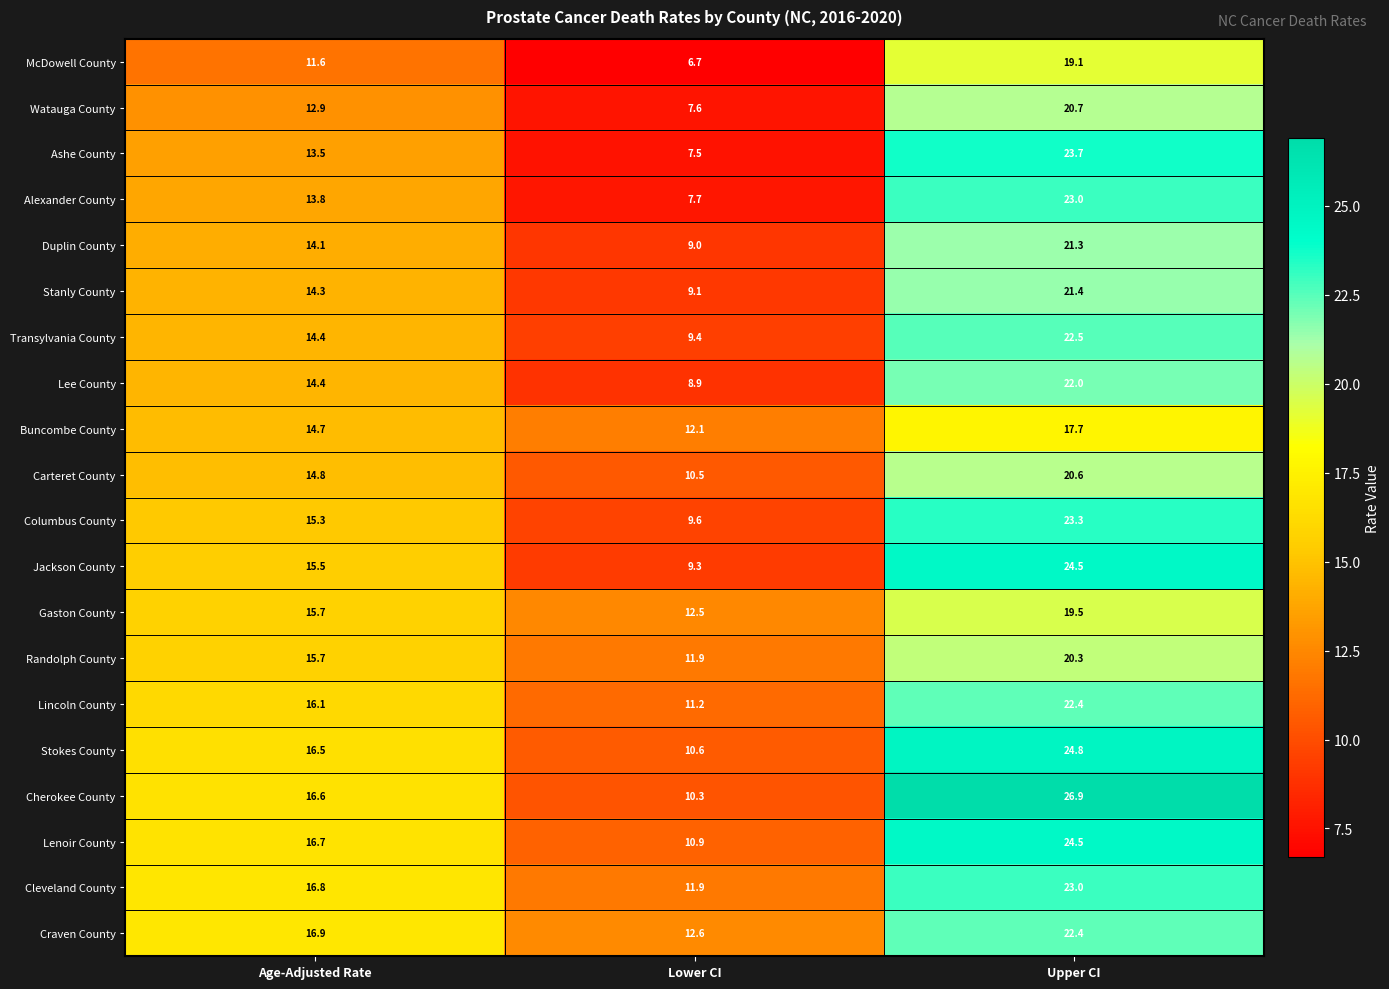

What is the greatest value displayed?

26.9